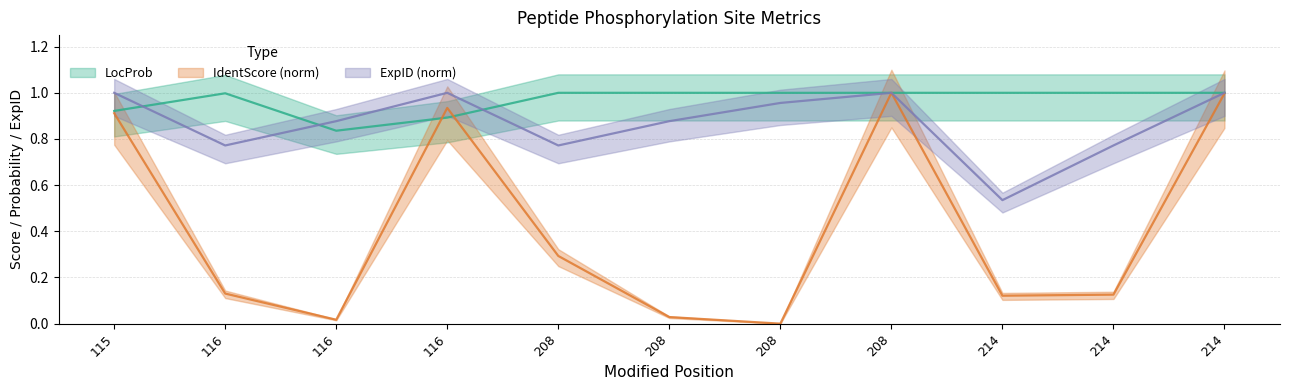

Reading left to right, list all the values displayed in this chart.

LocProb: 0.9	1.0	0.8	0.9	1.0	1.0	1.0	1.0	1.0	1.0	1.0
IdentScore: 0.9	0.1	0.0	0.9	0.3	0.0	0.0	1.0	0.1	0.1	1.0
ExpID: 1.0	0.8	0.9	1.0	0.8	0.9	1.0	1.0	0.5	0.8	1.0